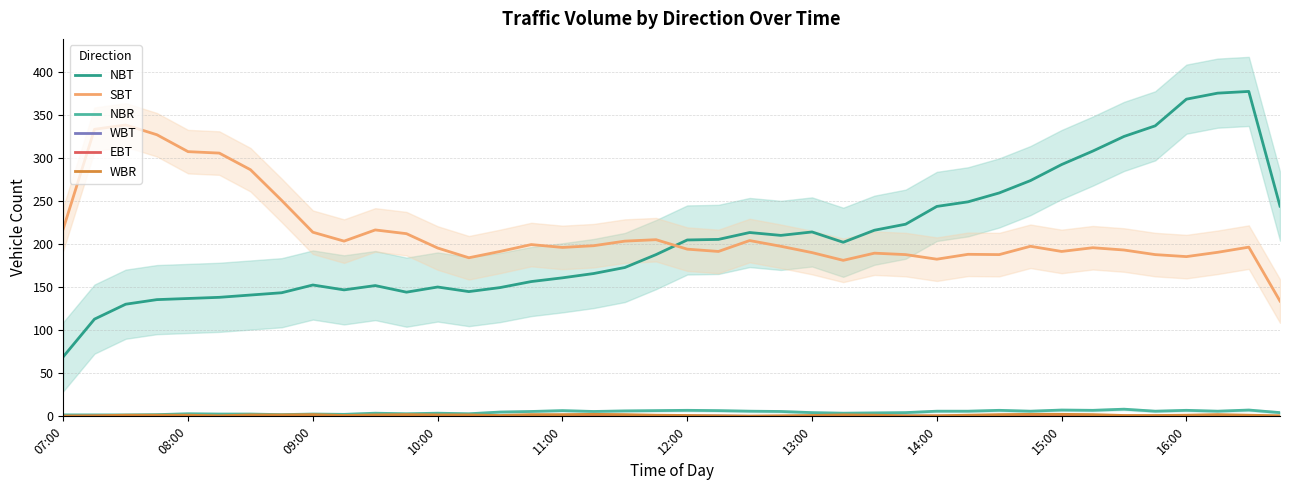

What value does the SBT series have at 19?

205.3